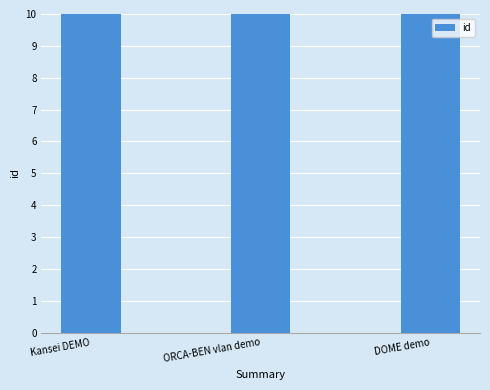

Rank the categories by value from highest to lowest.

DOME demo, ORCA-BEN vlan demo, Kansei DEMO